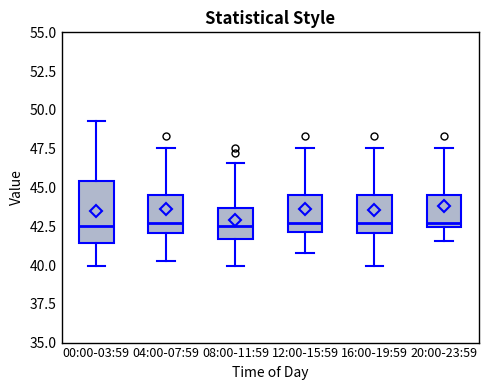

Comparing the boxes themselves (not the whiskers), which one is the tallest?

00:00-03:59